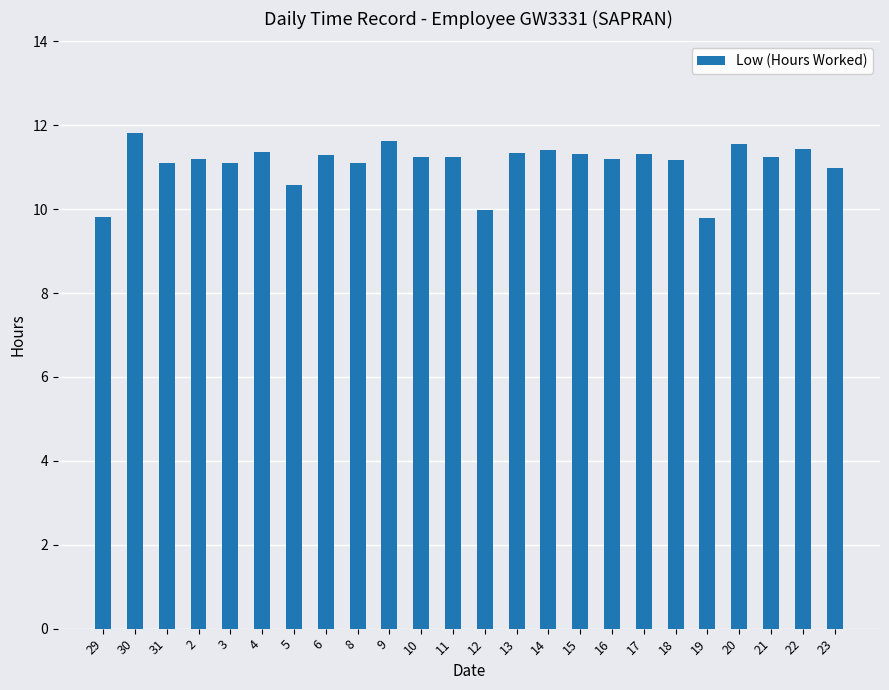

What is the maximum value shown in the chart?

11.8